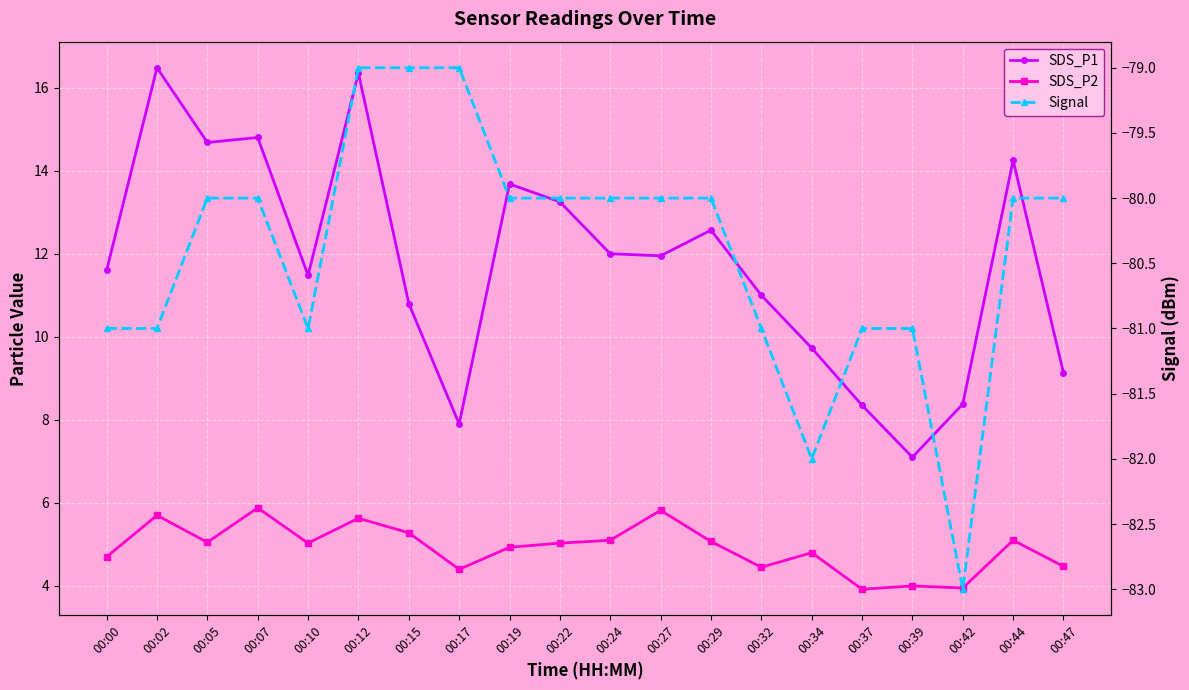

What is the difference between the highest and lowest values at 00:27?

92.0